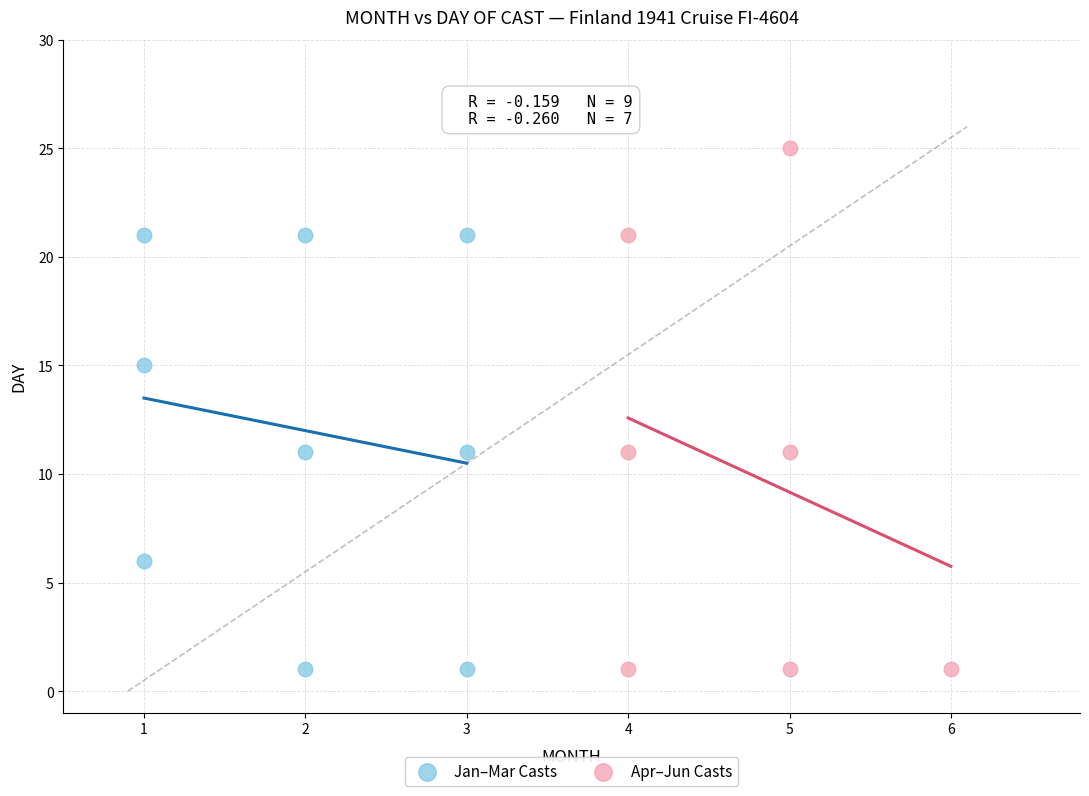

Which series has the largest Y range (max minus min)?

Apr–Jun Casts